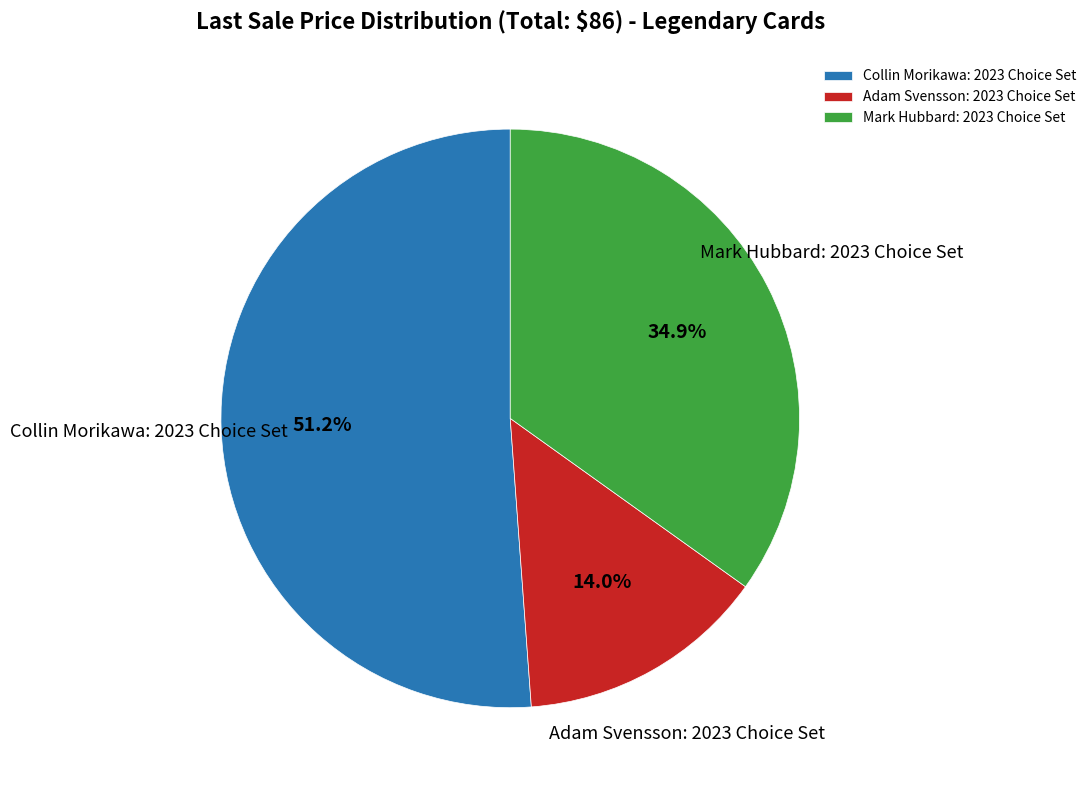

Which has a higher value, Adam Svensson: 2023 Choice Set or Mark Hubbard: 2023 Choice Set?

Mark Hubbard: 2023 Choice Set